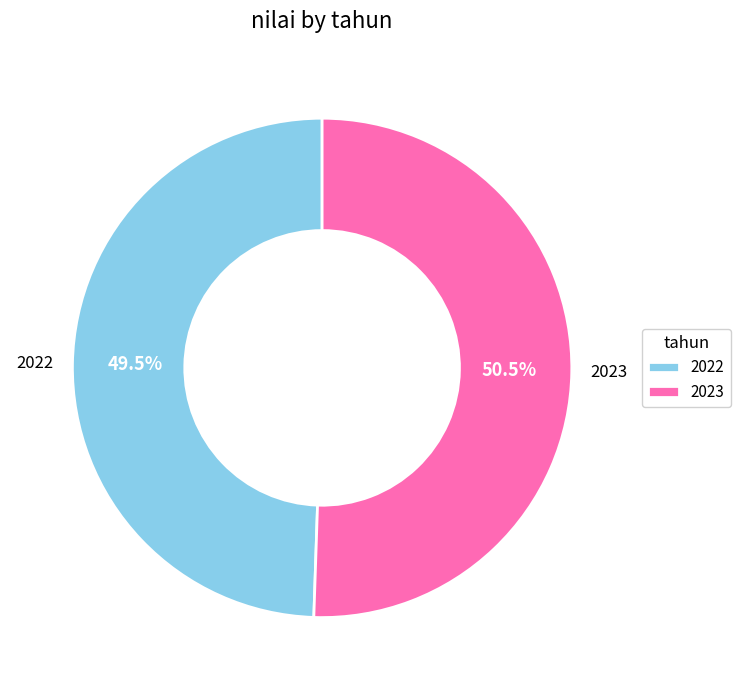

What portion of the pie excludes 2023?

49.5%